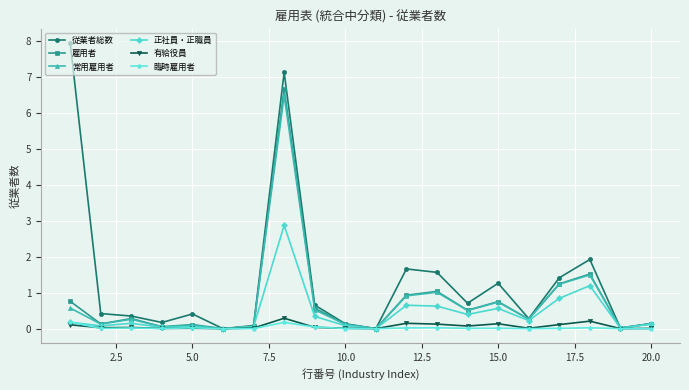

Which series has the largest total across all categories?

従業者総数